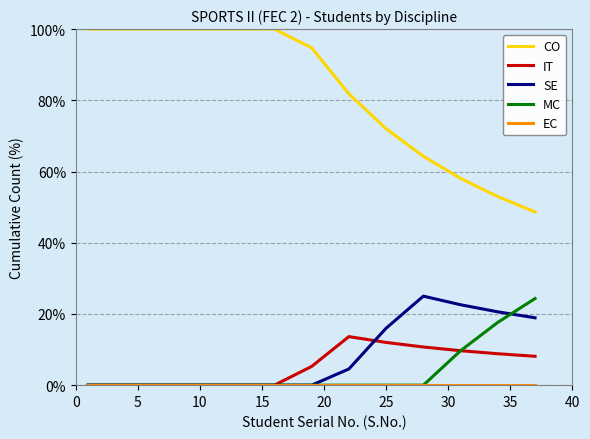

True or false: IT and CO intersect in this chart.

False